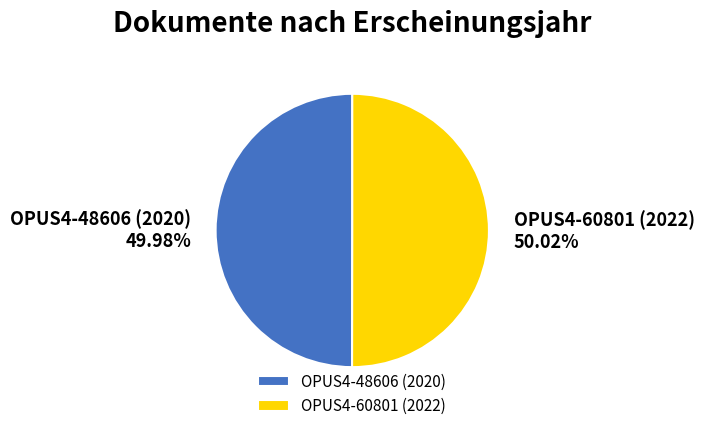

How many slices are in this pie chart?

2